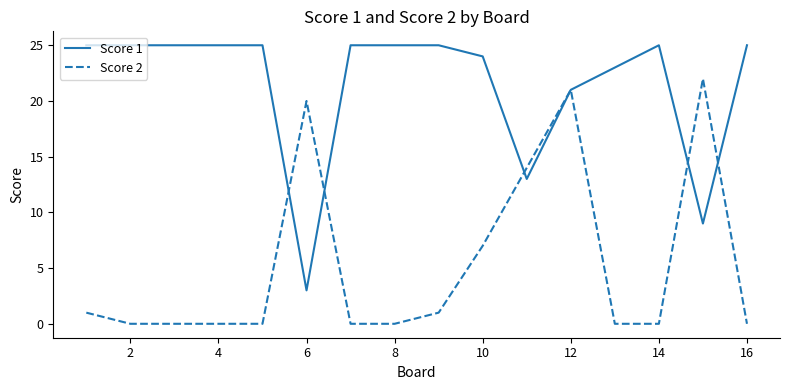

List the series in order of their peak value, lowest first.

Score 2, Score 1